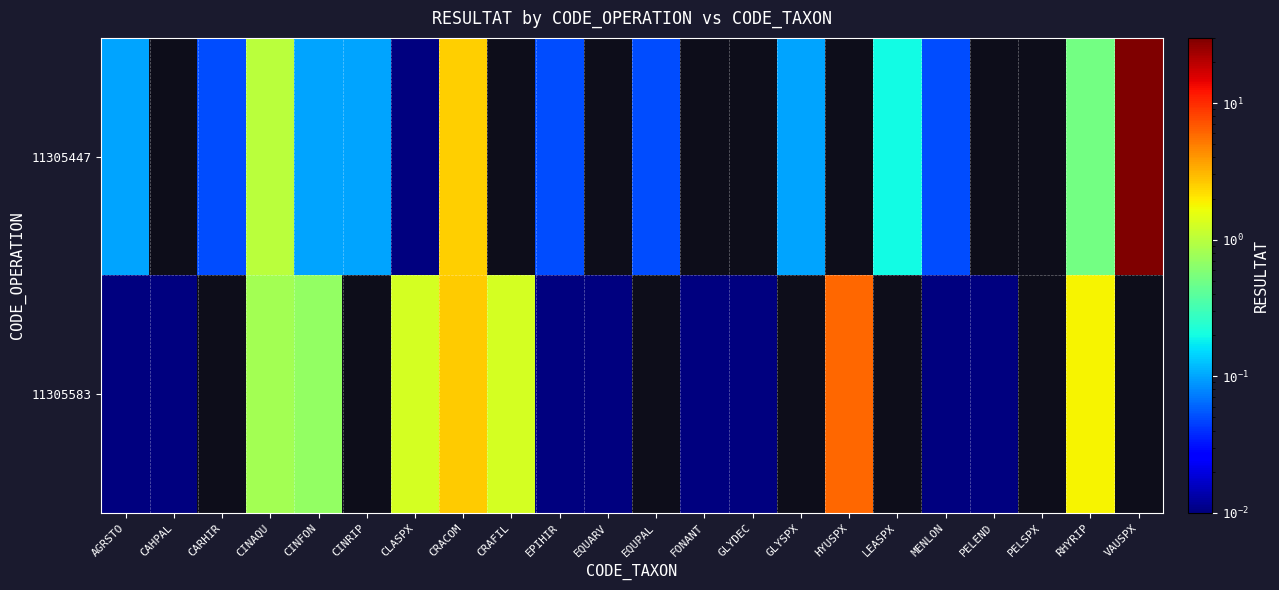

Is it true that 11305447 equals 0.1 at EQUPAL?

False